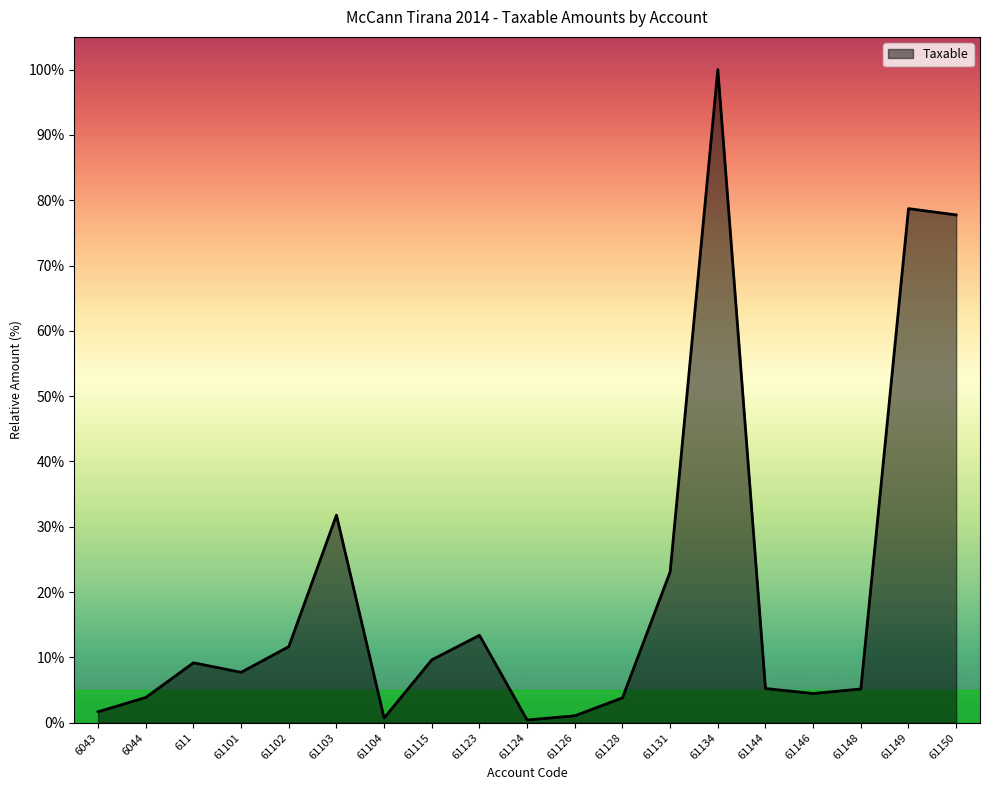

What is the change in value from 6043 to 61102?

+10.0